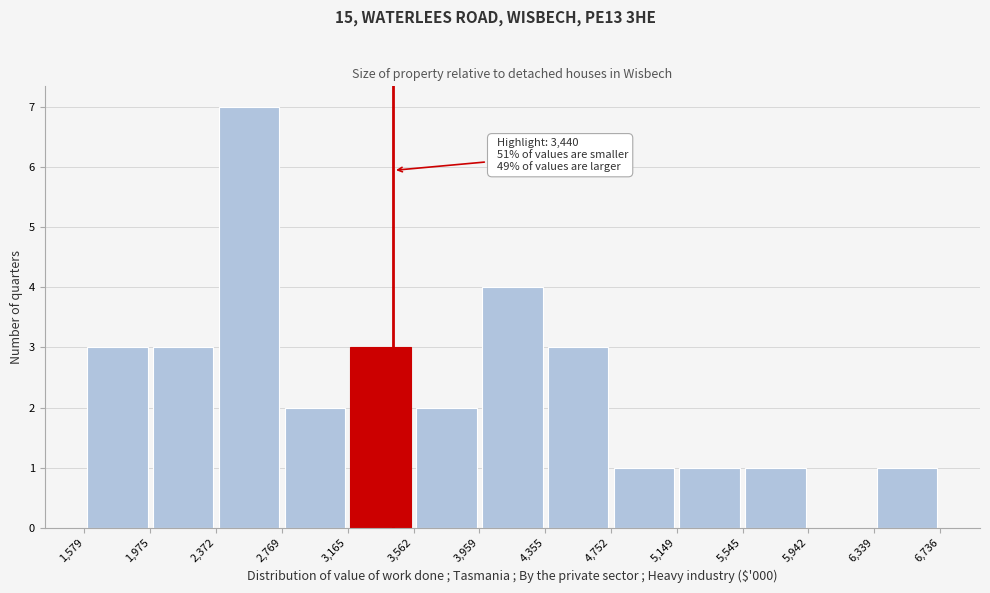

Which range on the x-axis has the tallest bar?

2,372 to 2,769